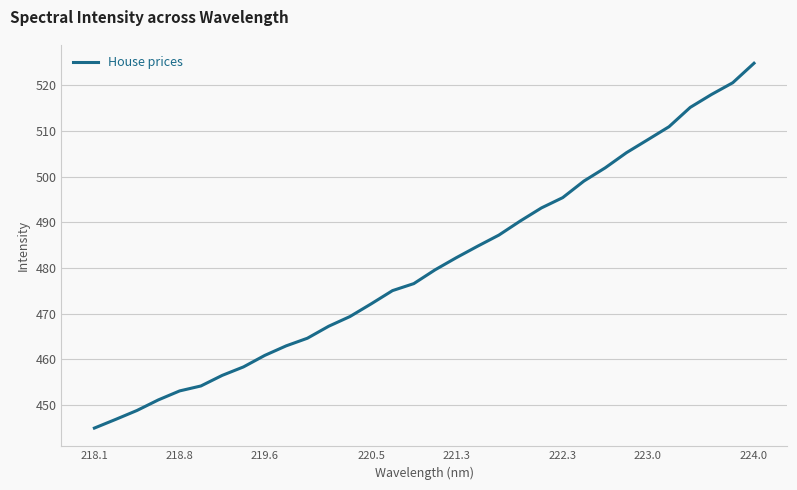

What is the difference between the maximum and minimum values?

79.9